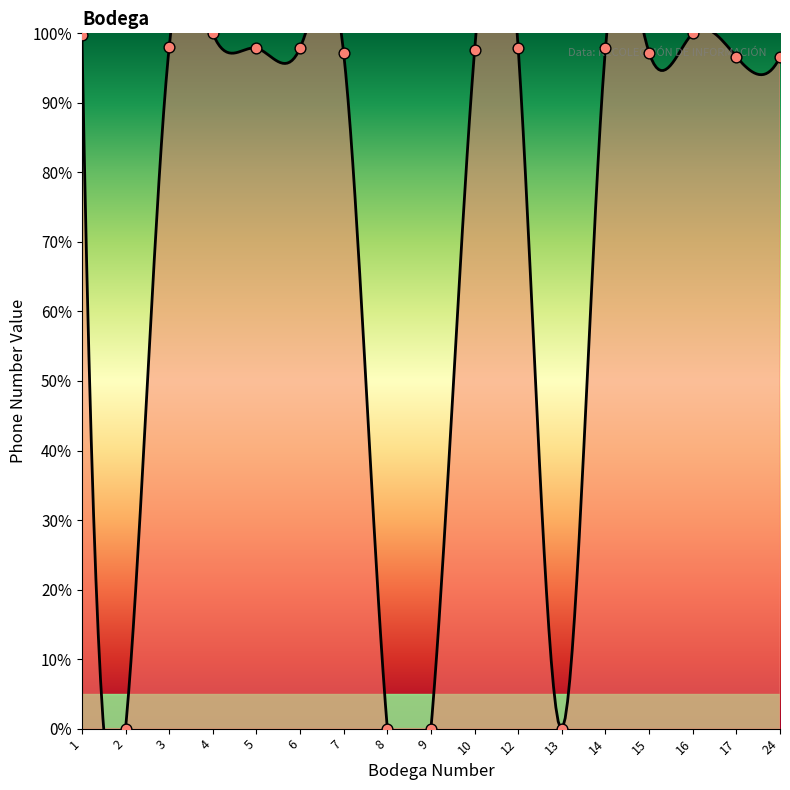

Which has a higher value, 24 or 17?

17